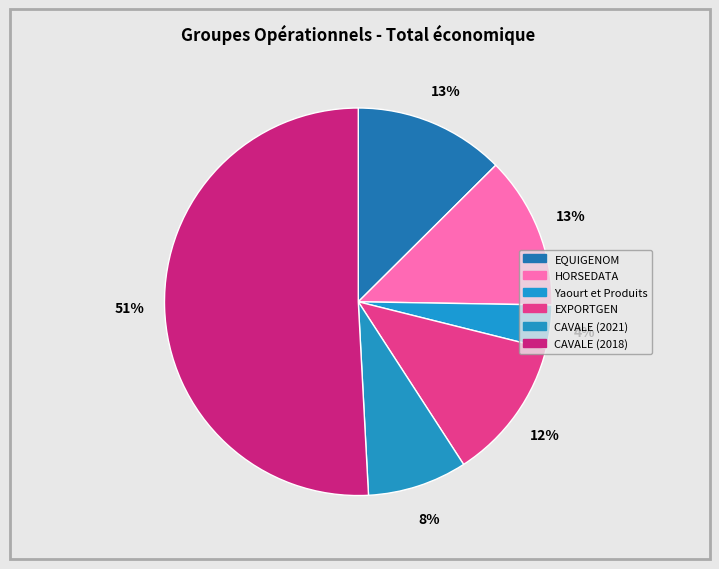

What percentage is the HORSEDATA slice, to the nearest percent?

13%